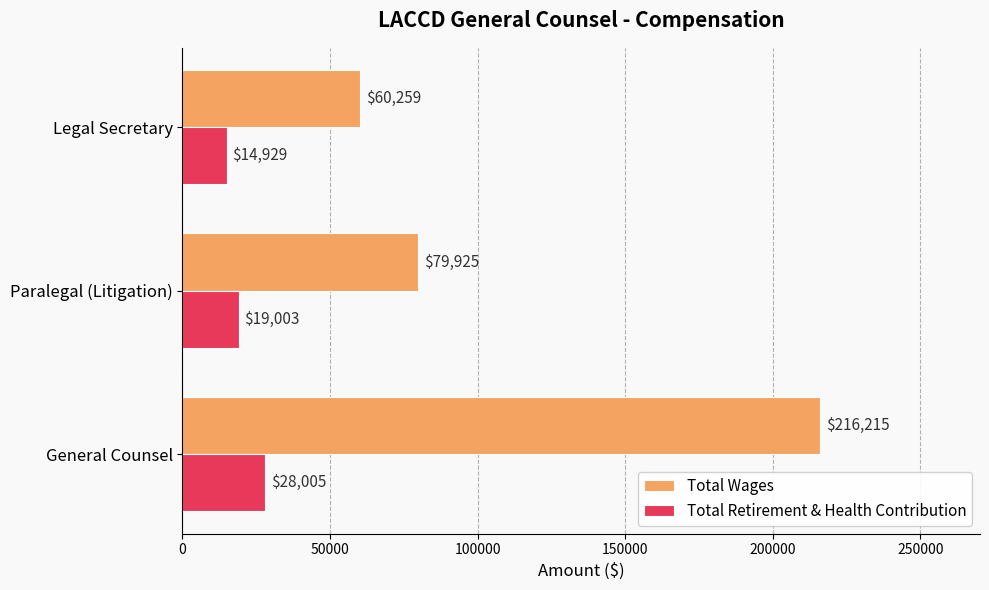

What is the difference between the second highest and minimum values in the Total Wages series?

19666